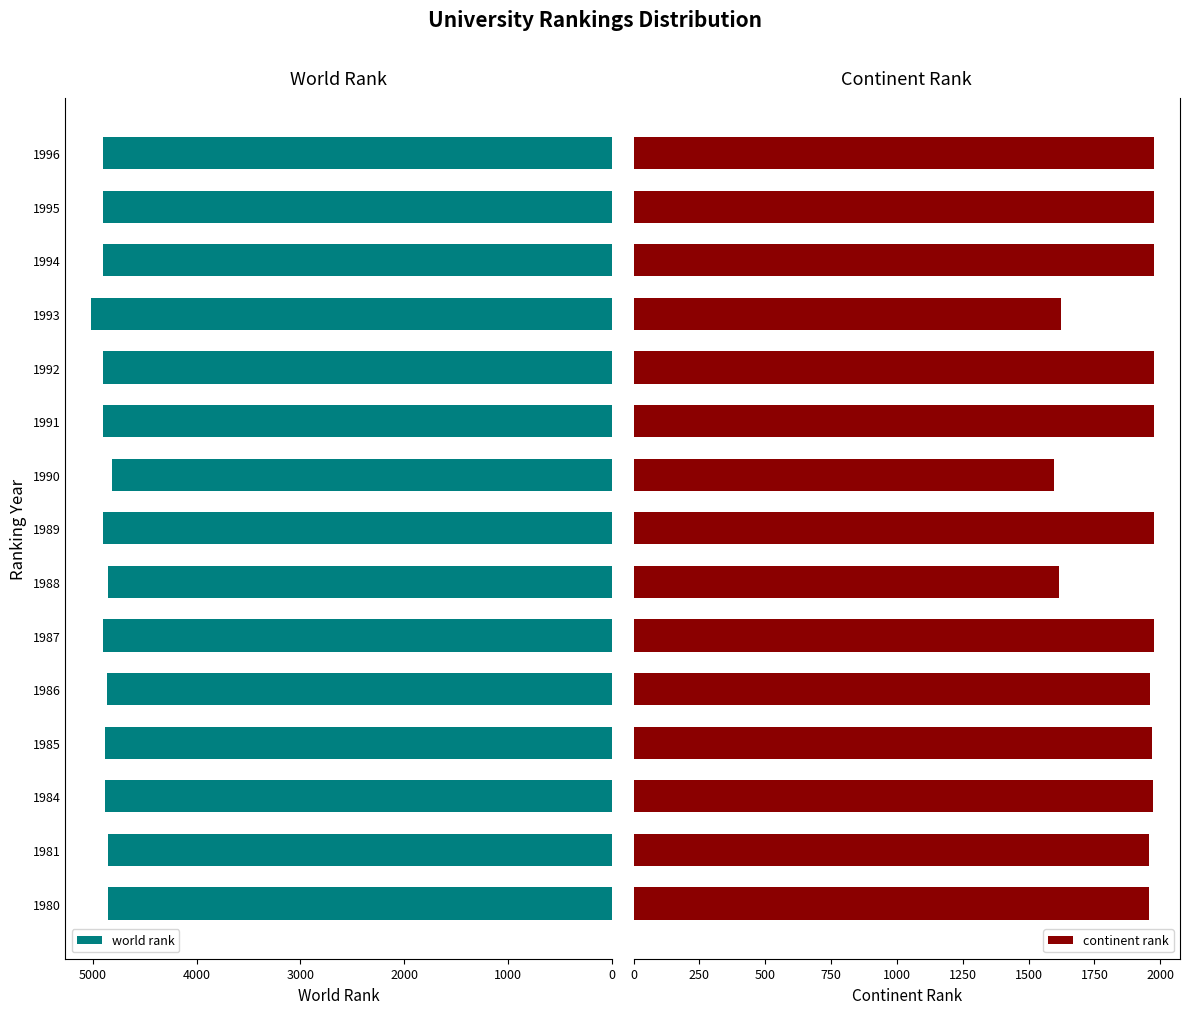

What is the difference between the world rank values at 1990 and 1993?

196